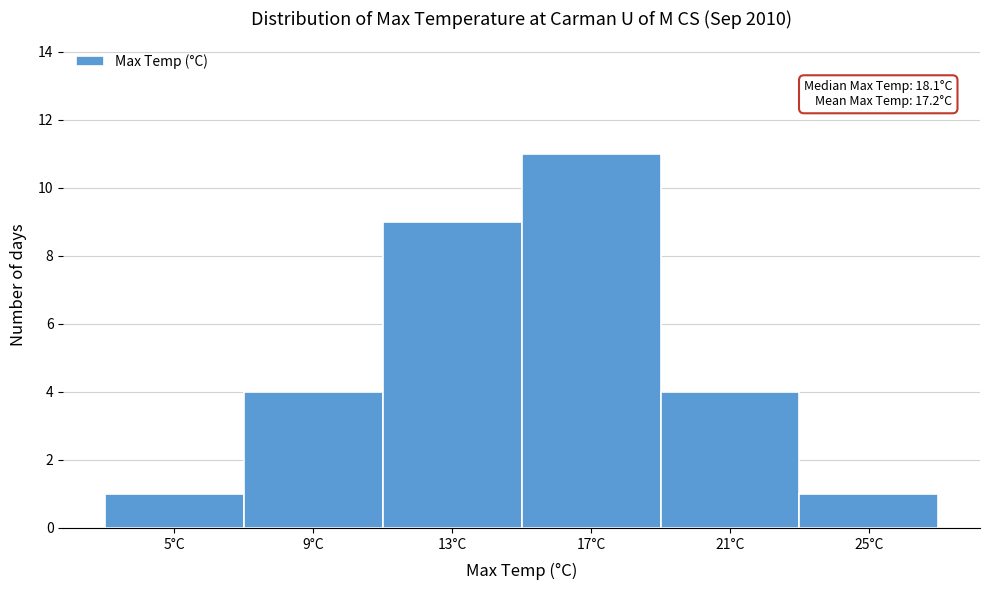

Reading right to left, transcribe all the data shown in this chart.

25°C=1	21°C=4	17°C=11	13°C=9	9°C=4	5°C=1